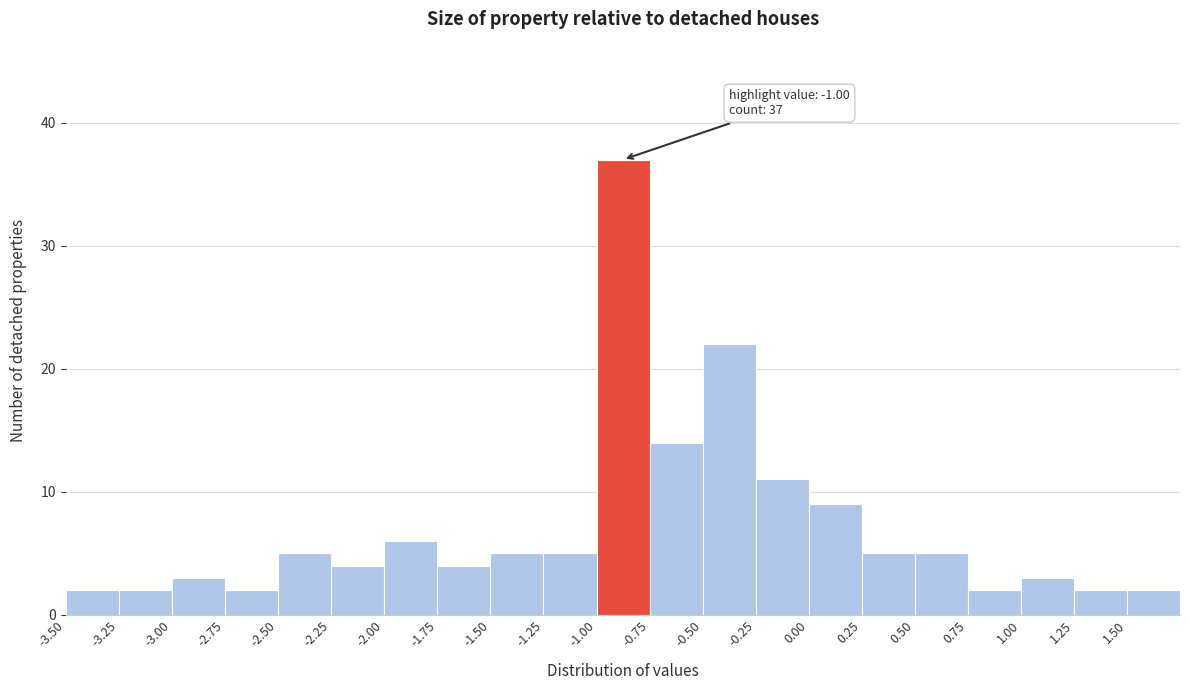

Which range on the x-axis has the tallest bar?

-1.00 to -0.75